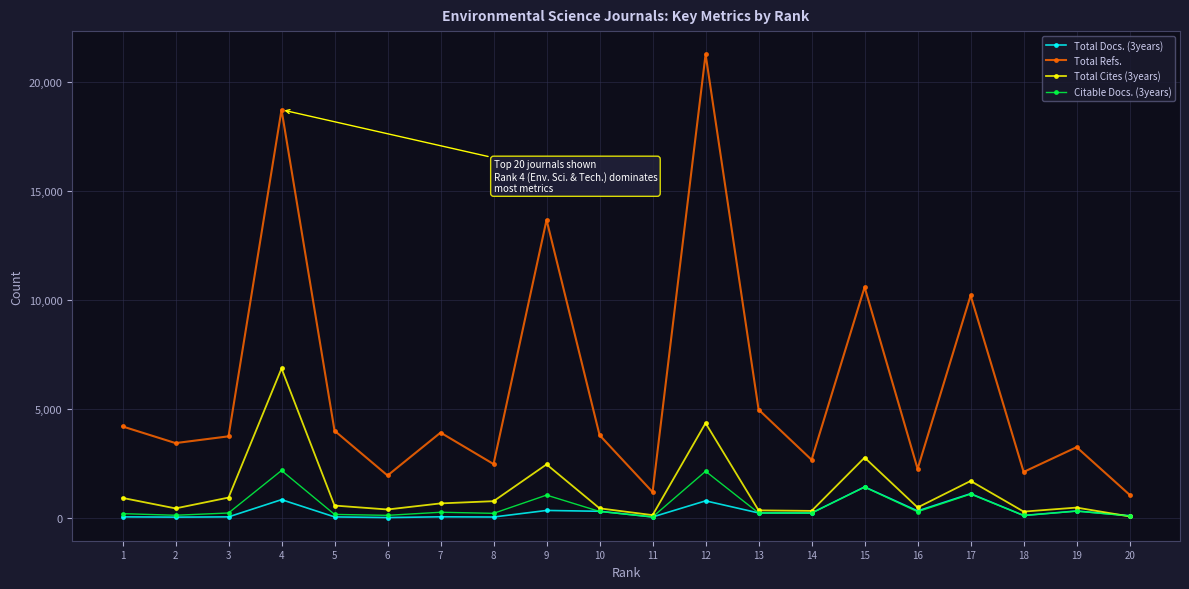

True or false: Total Docs. (3years) and Total Refs. intersect in this chart.

False